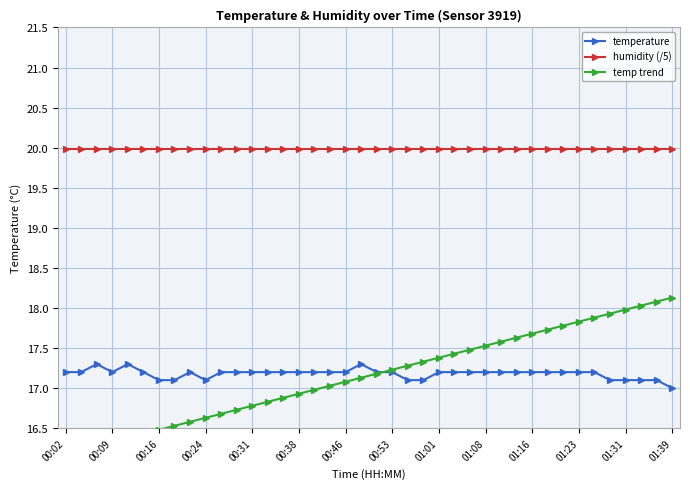

Does the chart display data point markers on the line(s)?

Yes